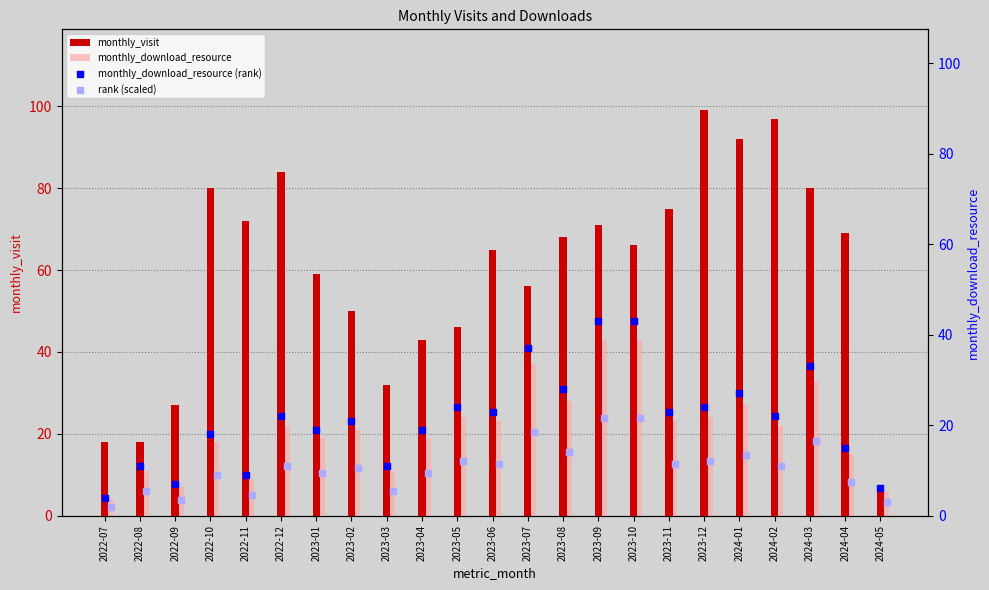

Which series contains the lowest Y value?

rank (scaled)